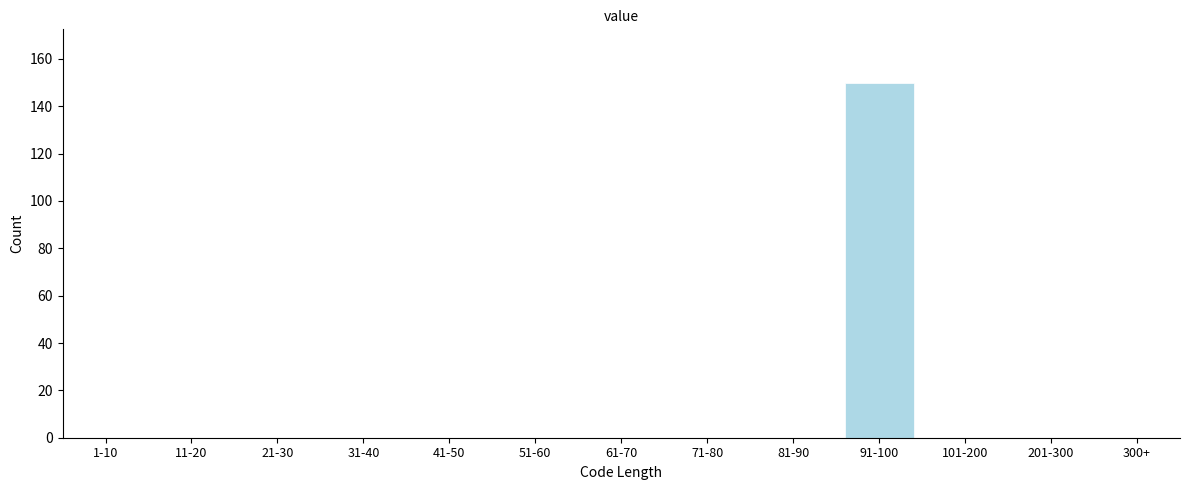

Reading left to right, what are all the values shown in this chart?

1-10=0	11-20=0	21-30=0	31-40=0	41-50=0	51-60=0	61-70=0	71-80=0	81-90=0	91-100=150	101-200=0	201-300=0	300+=0